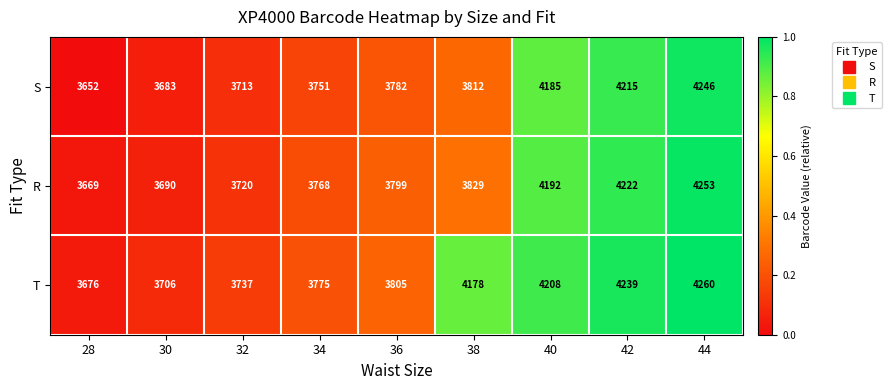

What is the difference between the highest and lowest values at 36?

23